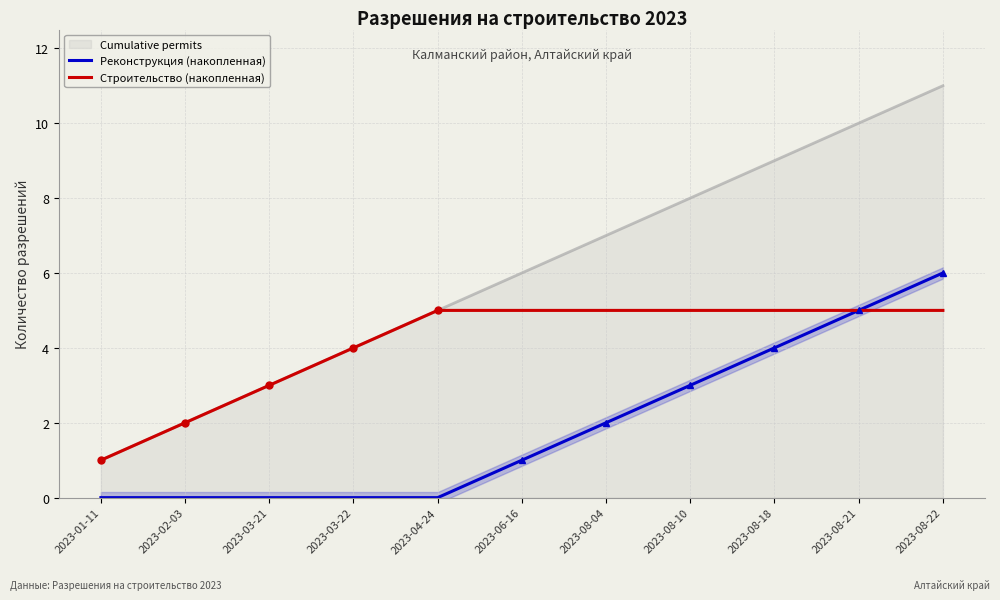

True or false: Реконструкция (накопленная) and Строительство (накопленная) intersect in this chart.

False